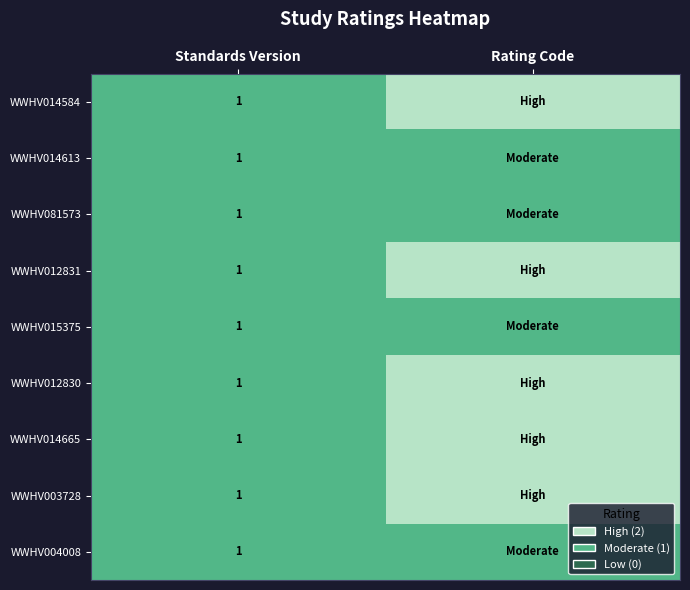

At which category is the sum across all series the highest?

Rating Code